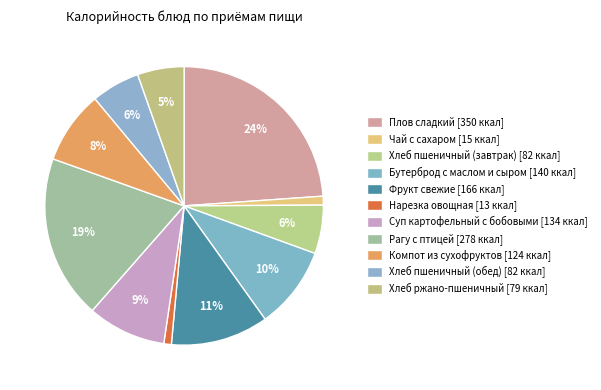

Count the number of slices in the pie.

11